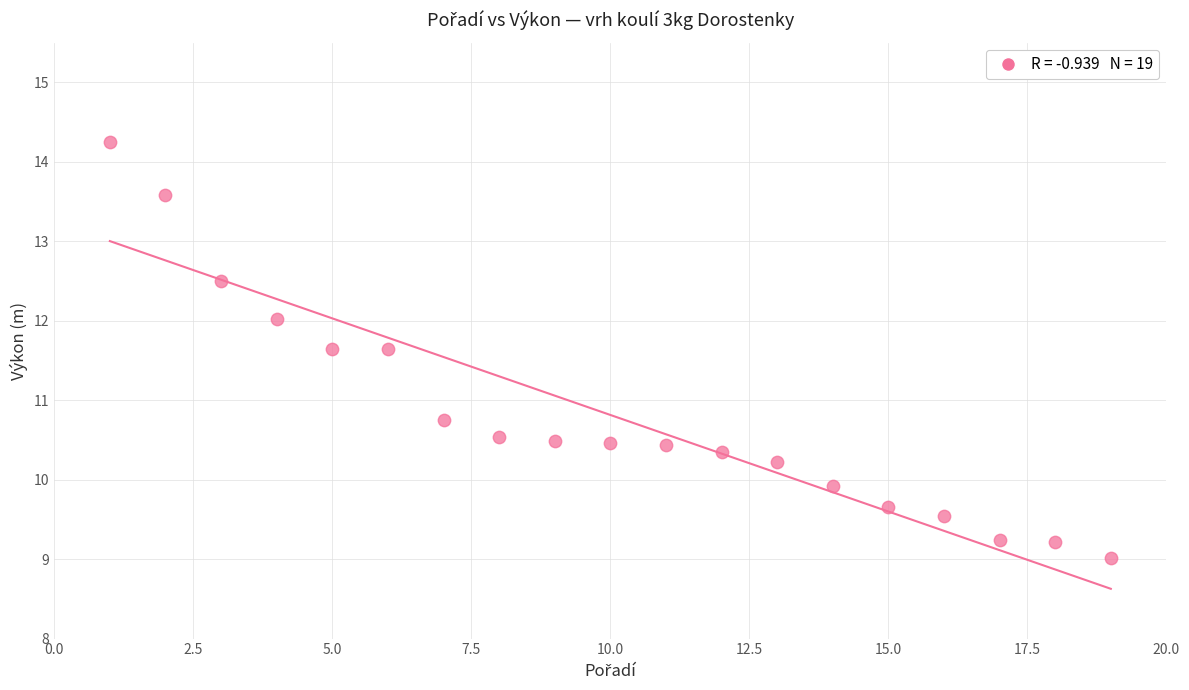

What is the range of X values (max minus min)?

18.0